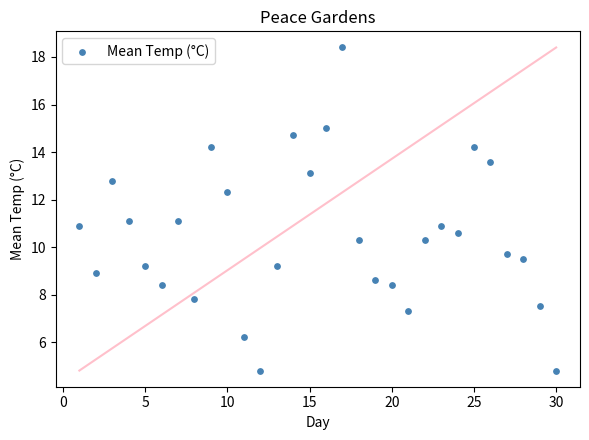

What is the range of Y values (max minus min)?

13.6